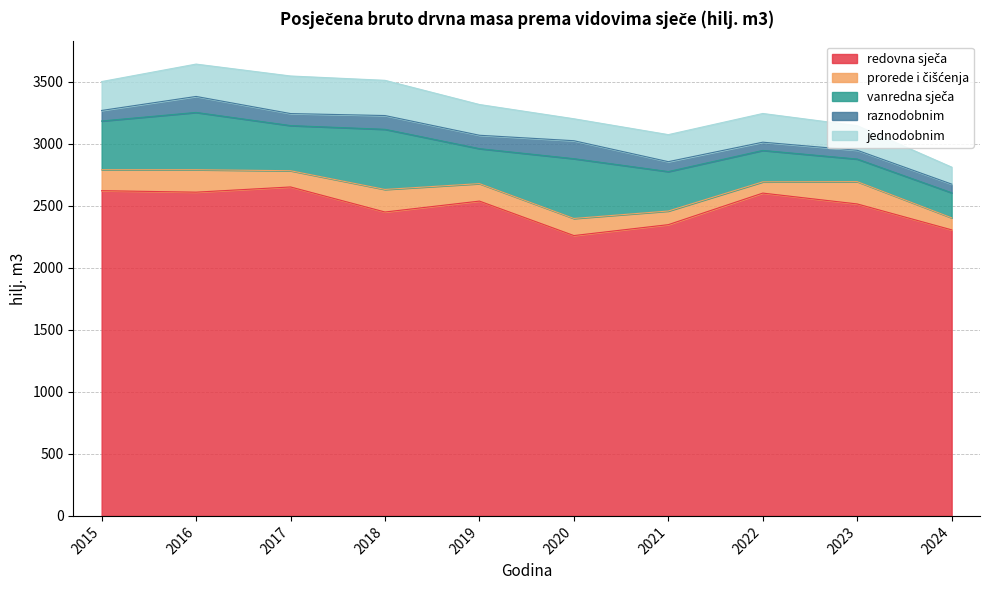

Is it true that vanredna sječa equals 630.6 at 2016?

False